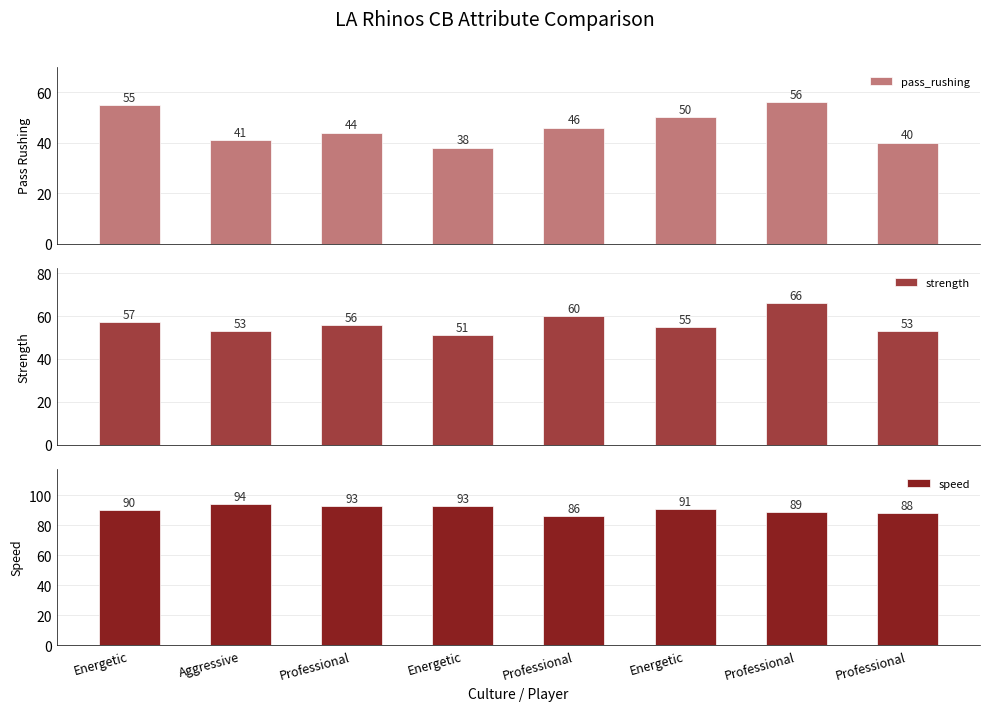

How many bars are there in each group?

3